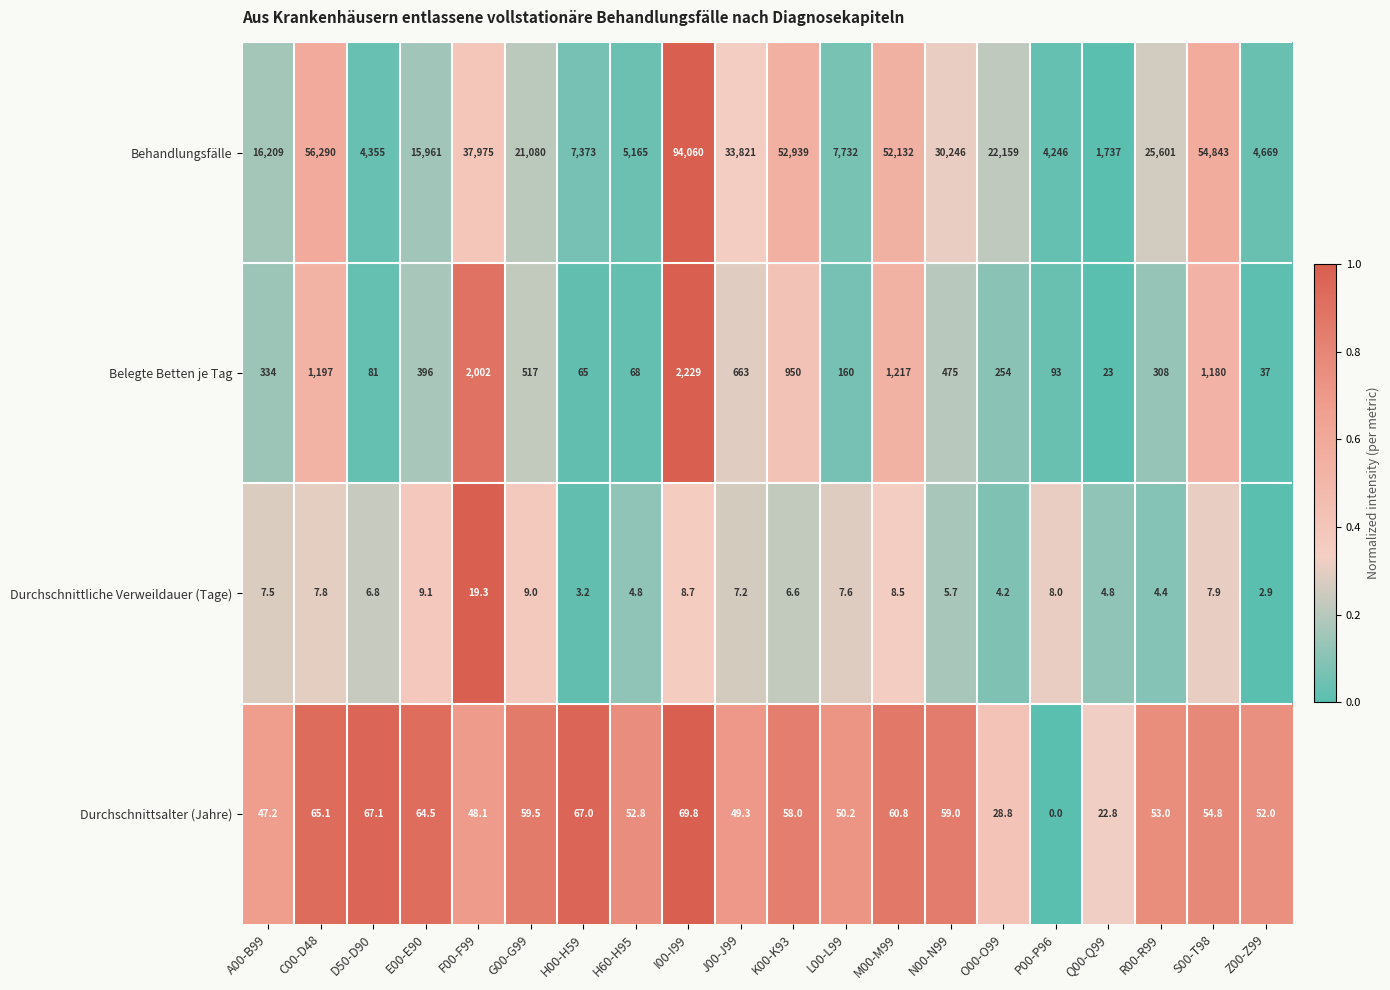

List the series in order of their peak value, highest first.

Behandlungsfälle, Belegte Betten je Tag, Durchschnittsalter (Jahre), Durchschnittliche Verweildauer (Tage)